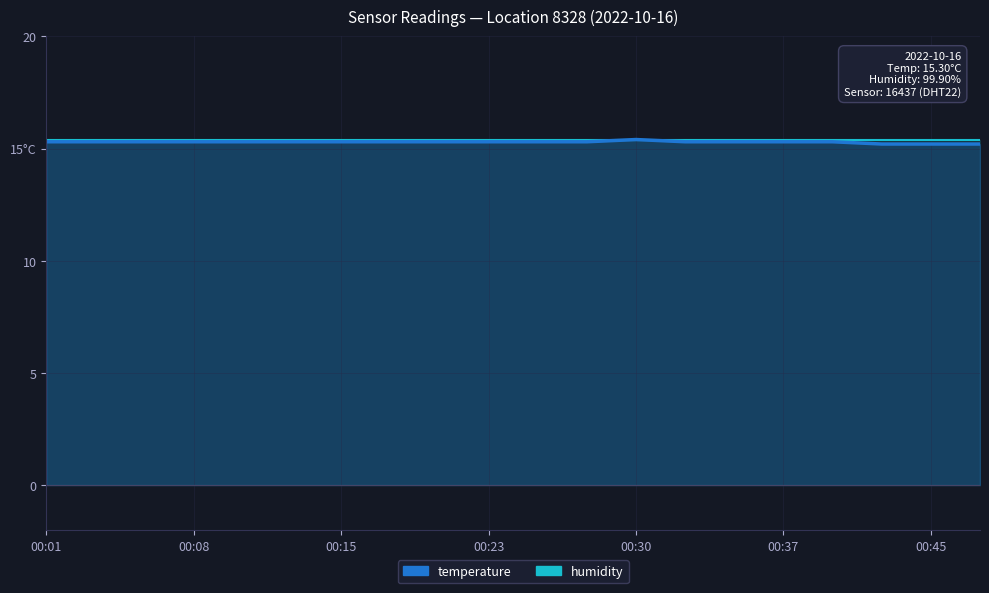

List the labels in order of value, smallest first.

00:42, 00:45, 00:47, 00:01, 00:03, 00:06, 00:08, 00:11, 00:13, 00:15, 00:18, 00:20, 00:23, 00:25, 00:28, 00:32, 00:35, 00:37, 00:40, 00:30